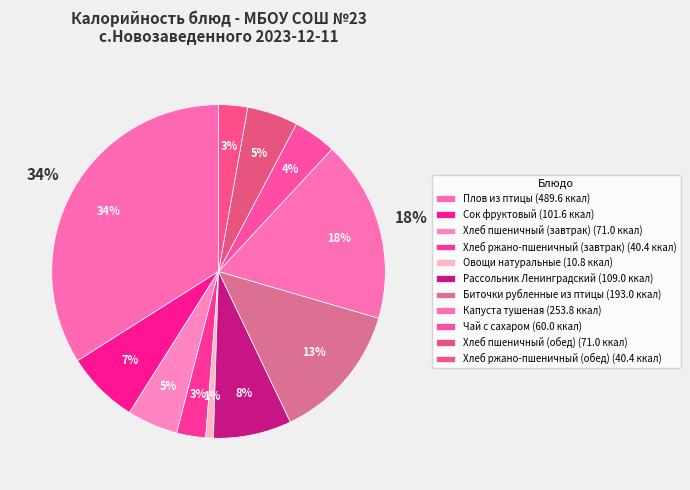

To the nearest percent, what is the average slice percentage?

9%